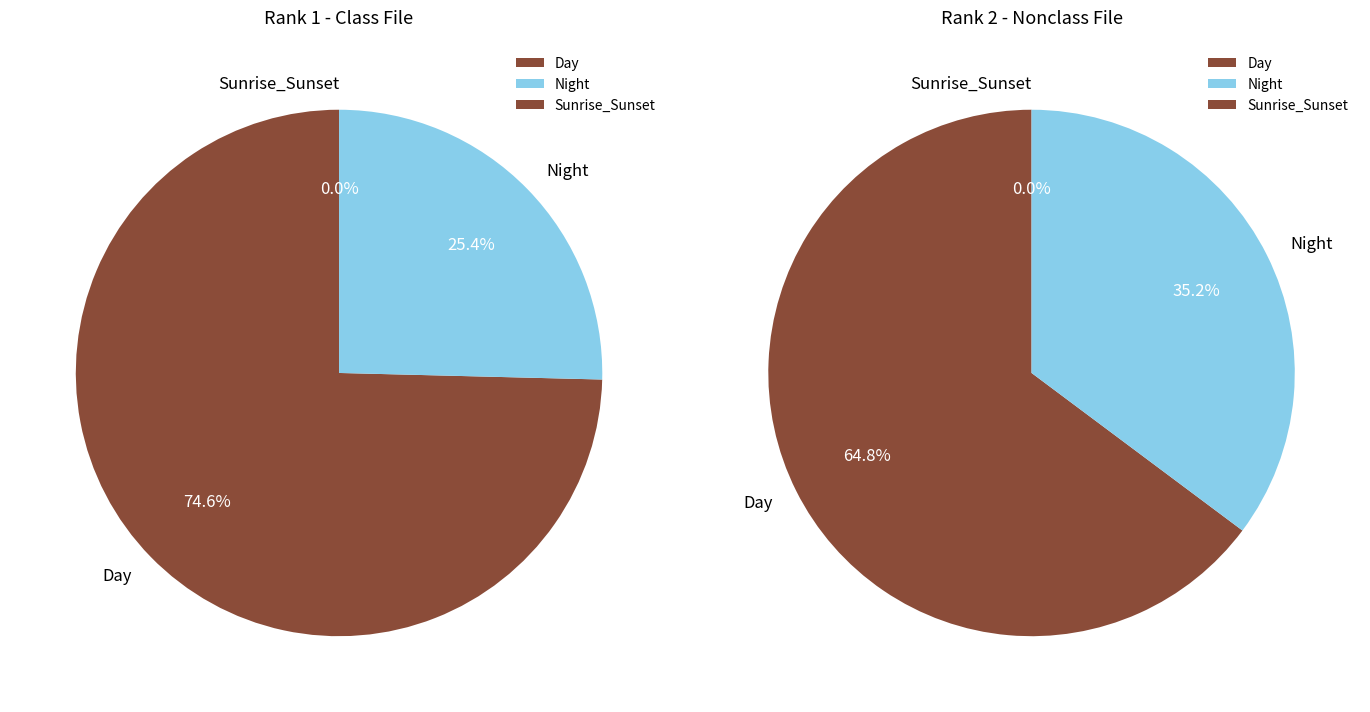

Does any single category account for the majority?

Yes